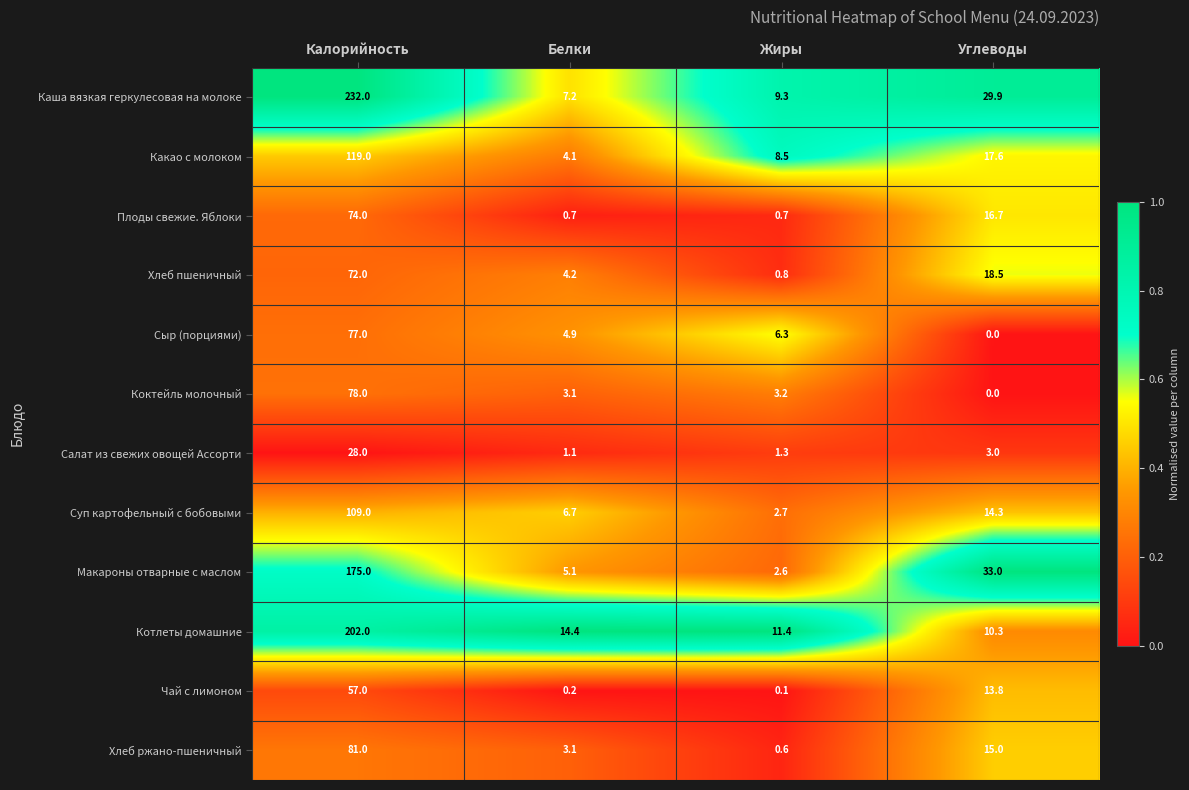

What is the sum of all Салат из свежих овощей Ассорти values?

33.4